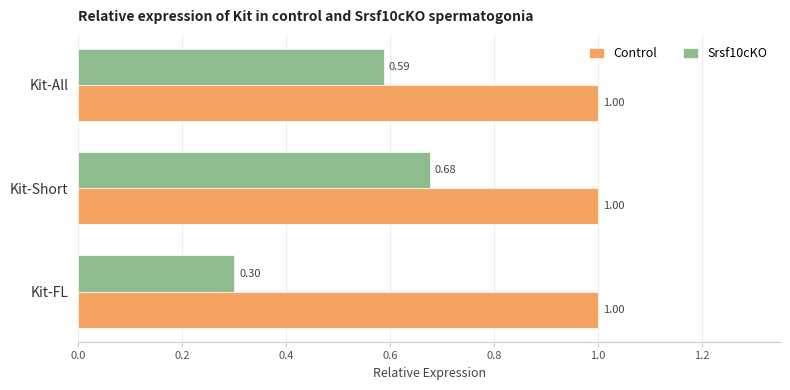

What is the spread (max minus min) of values at Kit-Short?

0.3